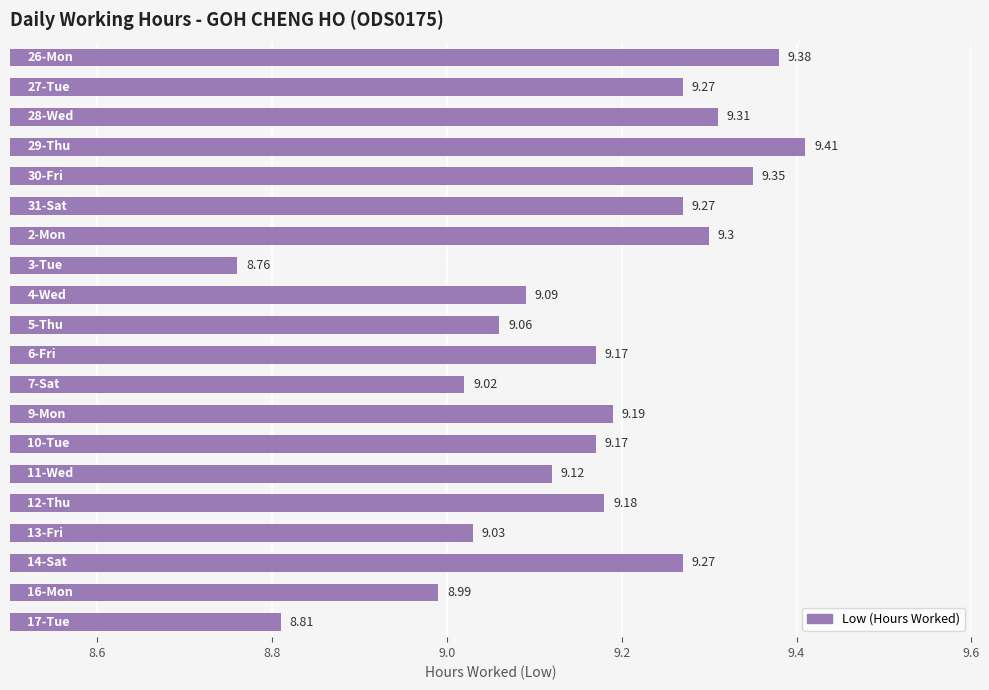

What is the average value?

9.2